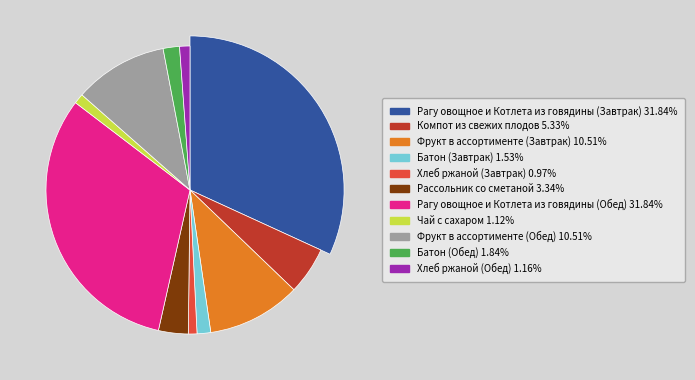

Is there any slice that represents more than half of the pie?

No